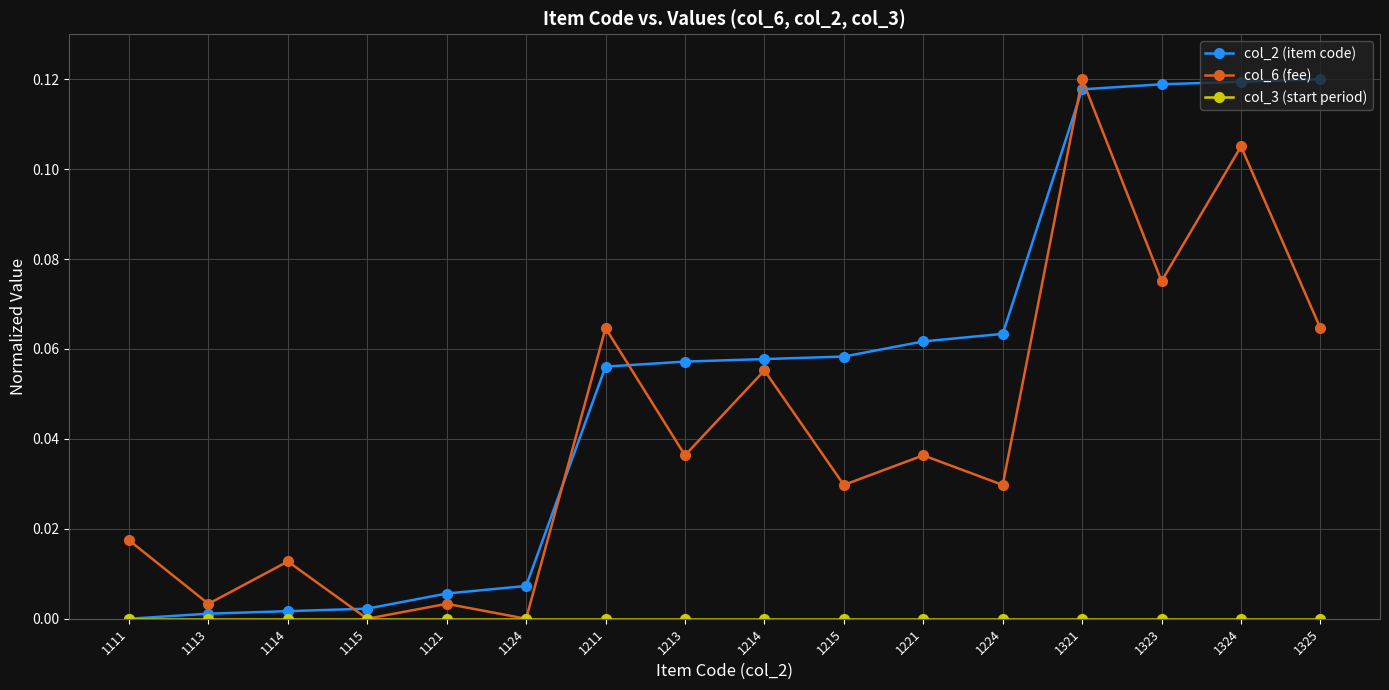

Which series has the largest total across all categories?

col_2 (item code)